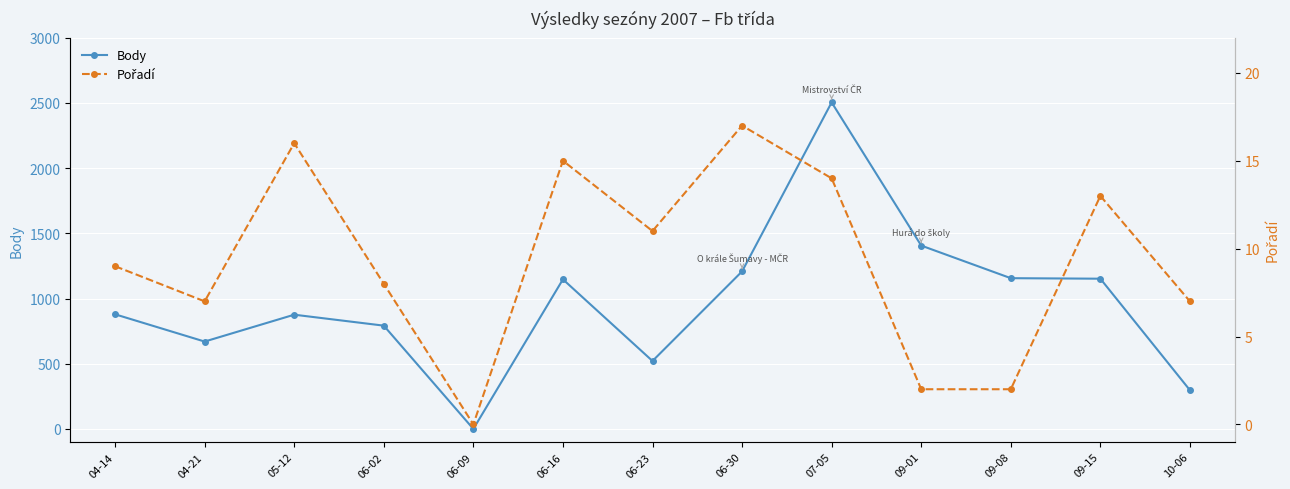

The value of Body at 06-02 is 297. True or false?

False